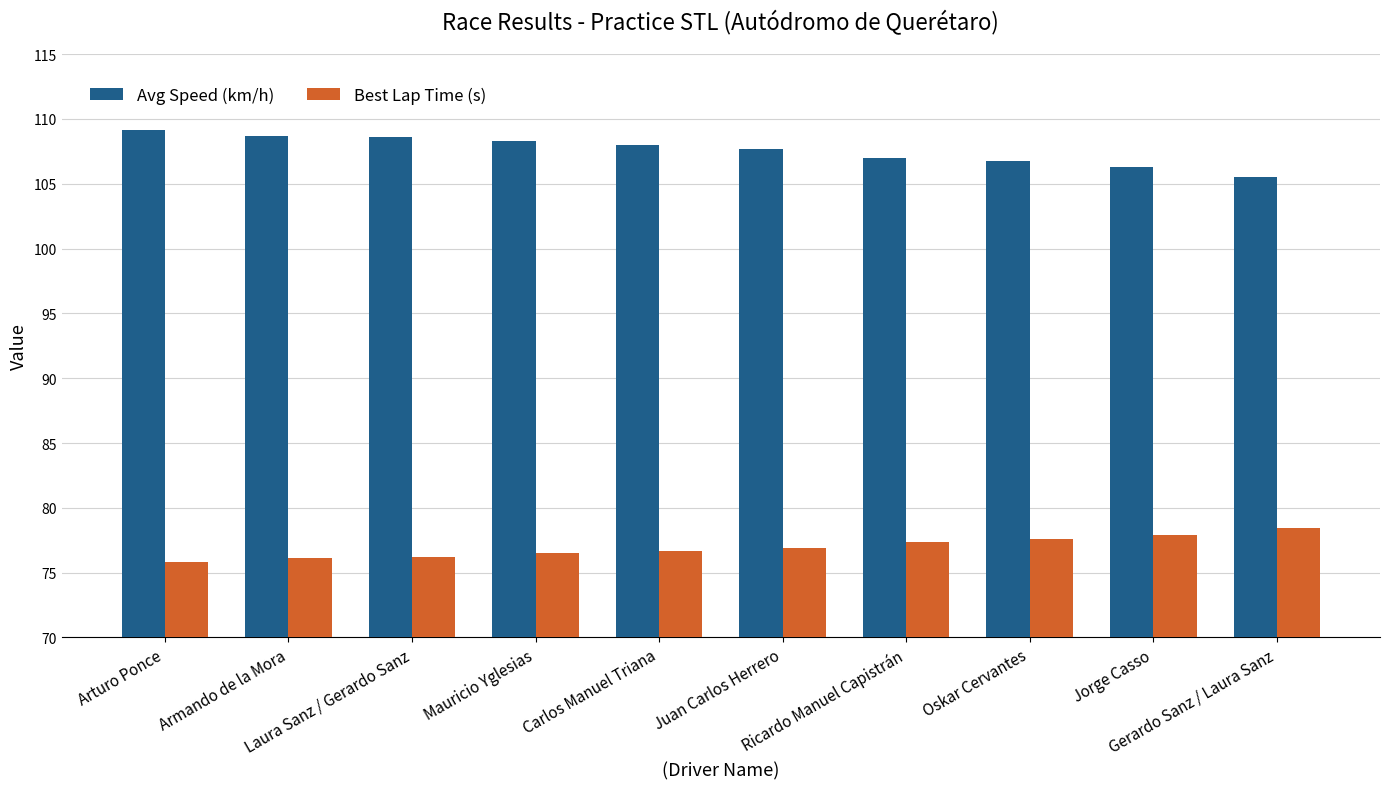

Which label corresponds to the largest value in the chart?

Arturo Ponce